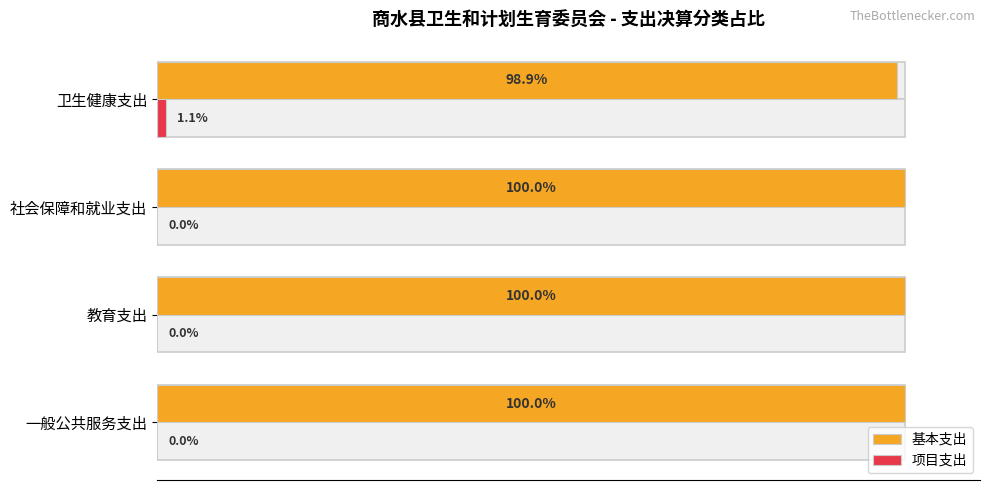

Rank the series by their maximum value, from lowest to highest.

项目支出, 基本支出